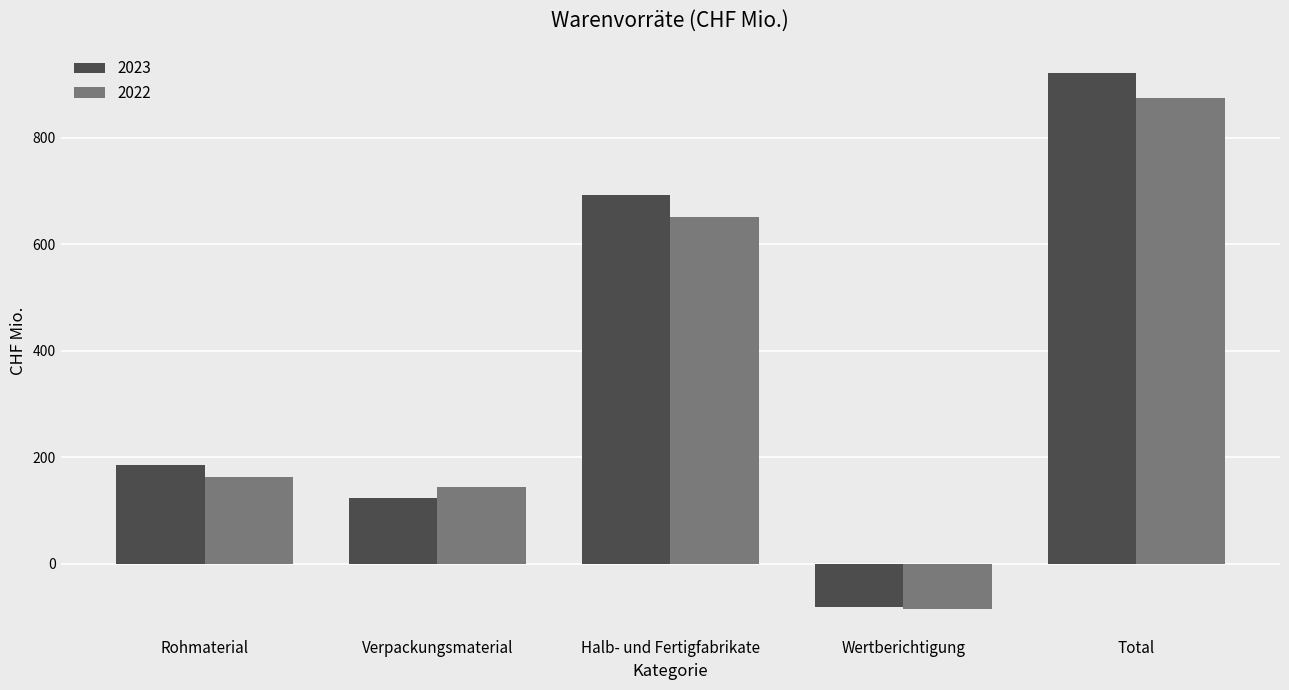

At Rohmaterial, list the series in order from largest to smallest.

2023, 2022